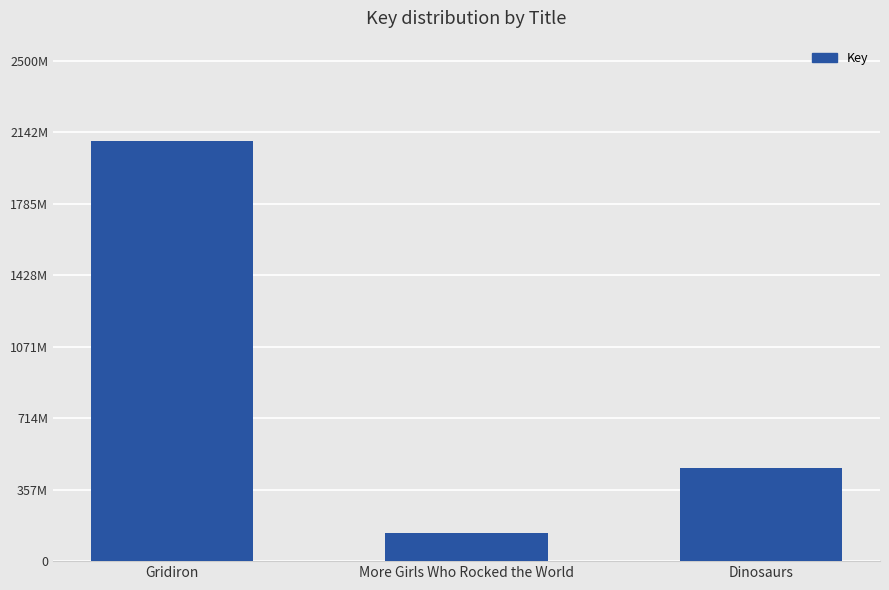

Are the bars horizontal?

No